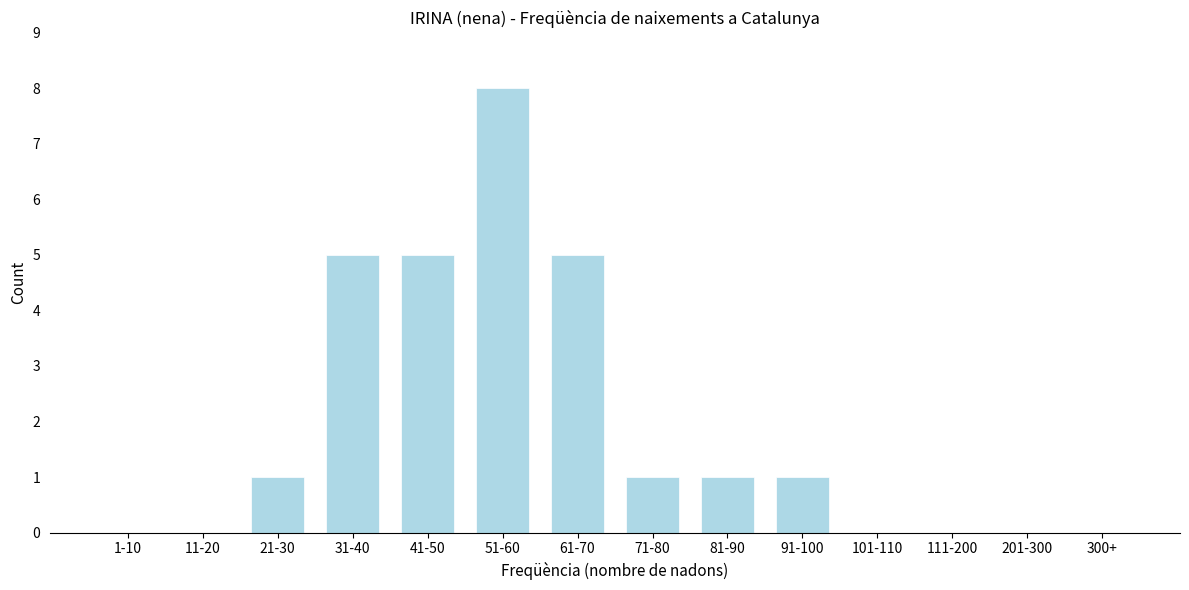

Reading right to left, transcribe all the data shown in this chart.

300+=0	201-300=0	111-200=0	101-110=0	91-100=1	81-90=1	71-80=1	61-70=5	51-60=8	41-50=5	31-40=5	21-30=1	11-20=0	1-10=0